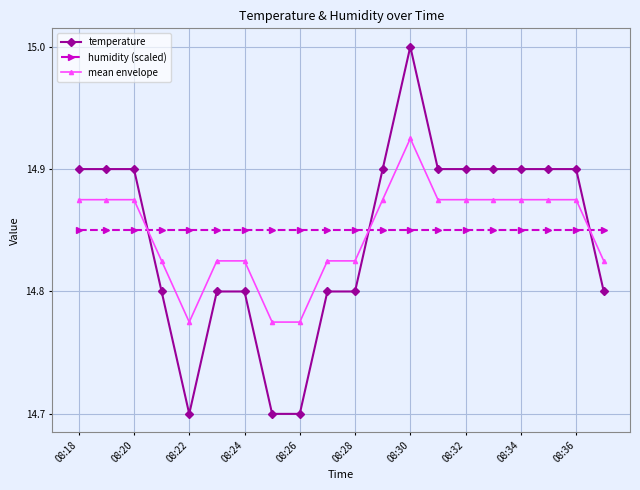

What are all the series names shown in the legend?

temperature, humidity (scaled), mean envelope